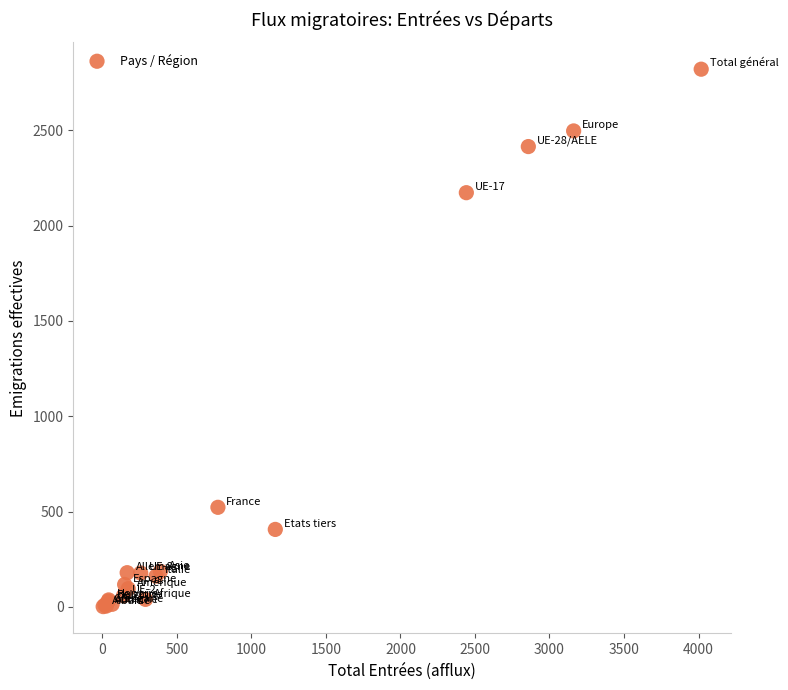

What Y value in the scatter plot is closest to 1411?

2173